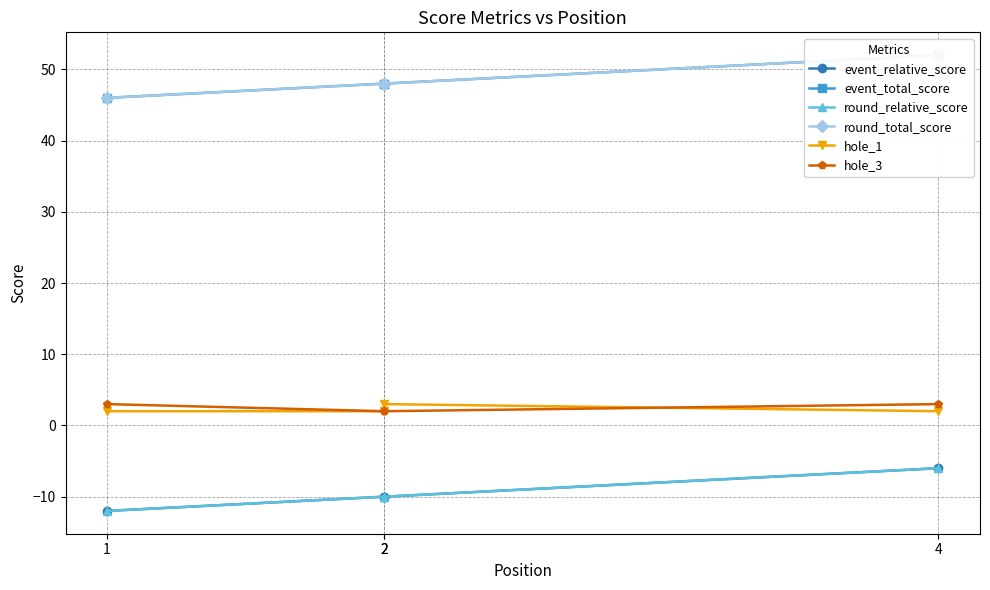

At which label is hole_1 closest to 2?

1